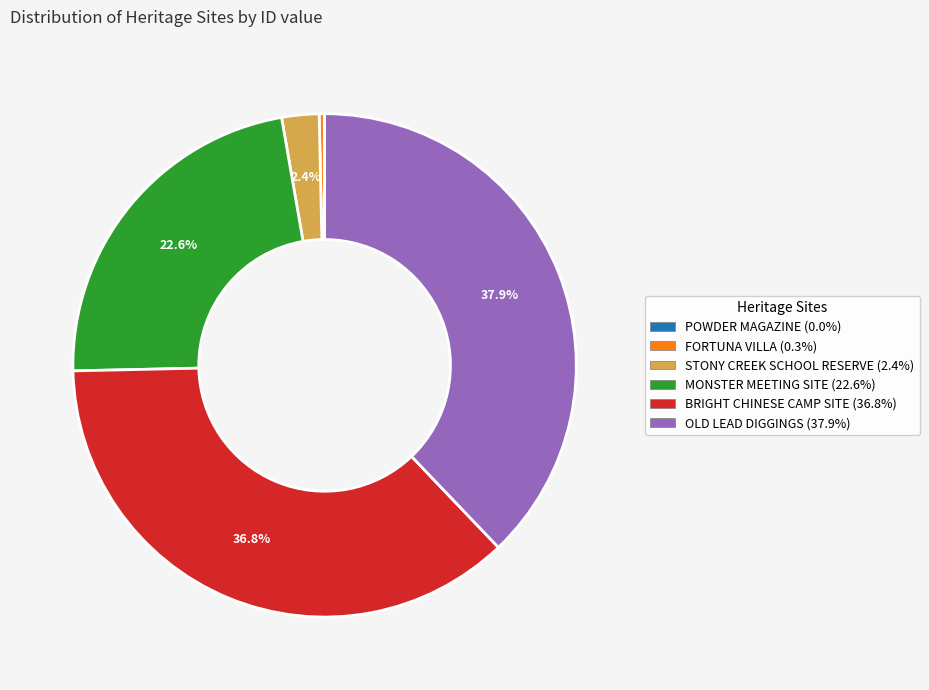

To the nearest percent, what portion does BRIGHT CHINESE CAMP SITE represent?

37%